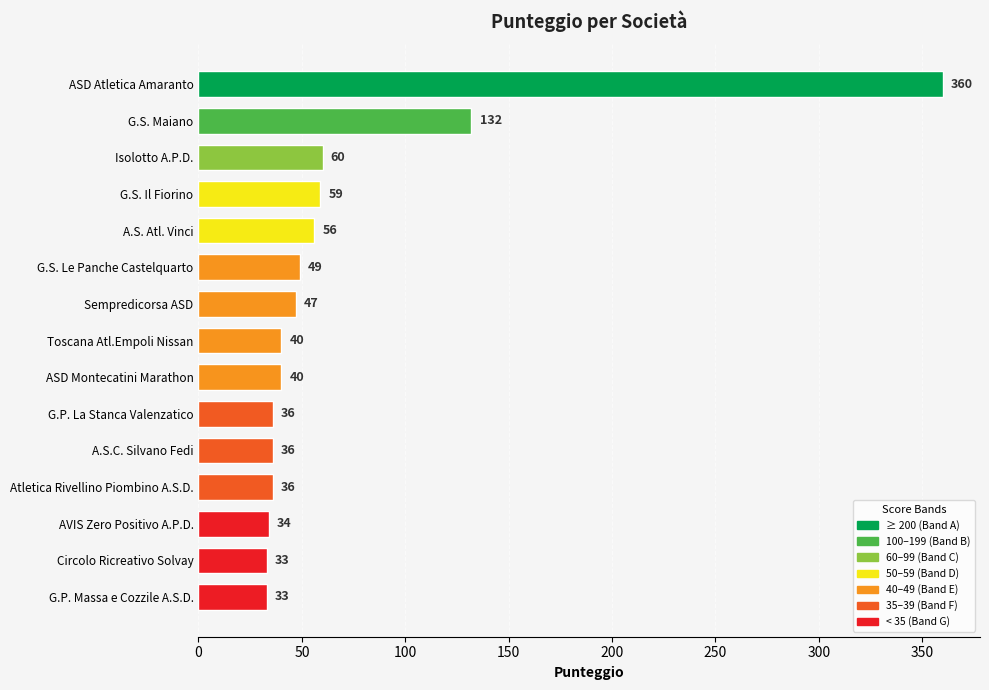

Count the number of categories in the chart.

15